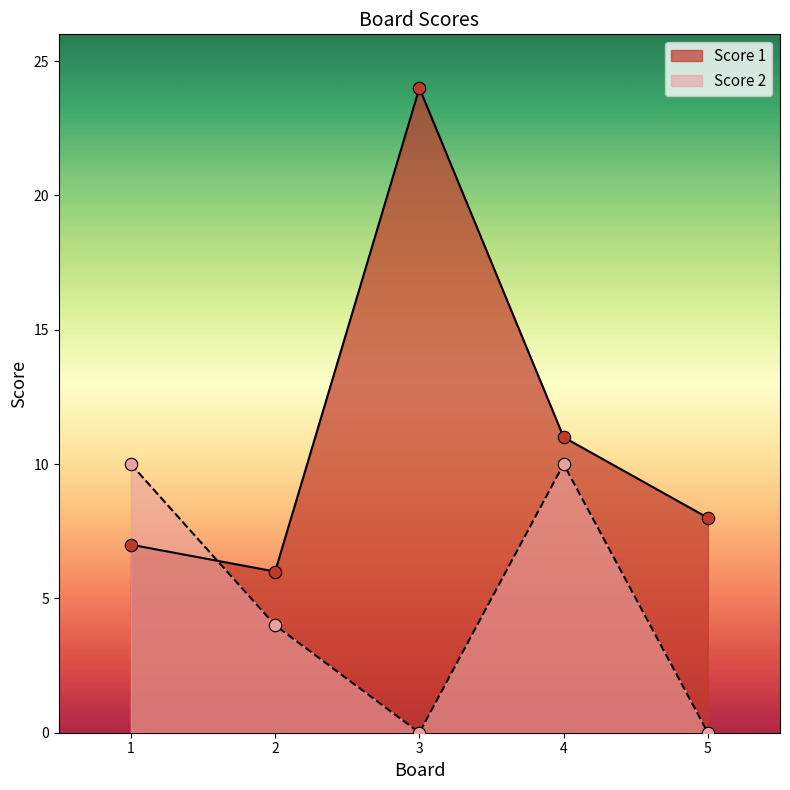

What are all the series names shown in the legend?

Score 1, Score 2